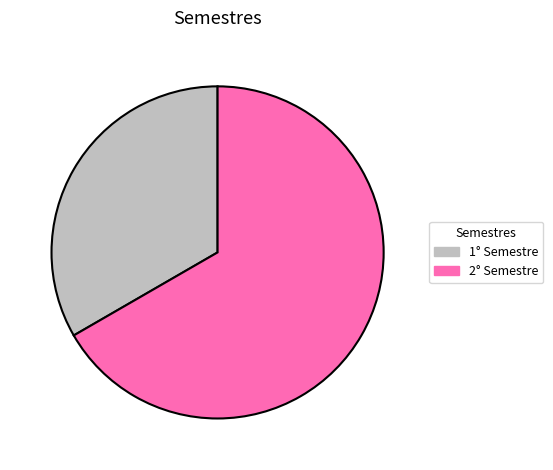

Rank the categories by value from lowest to highest.

1° Semestre, 2° Semestre